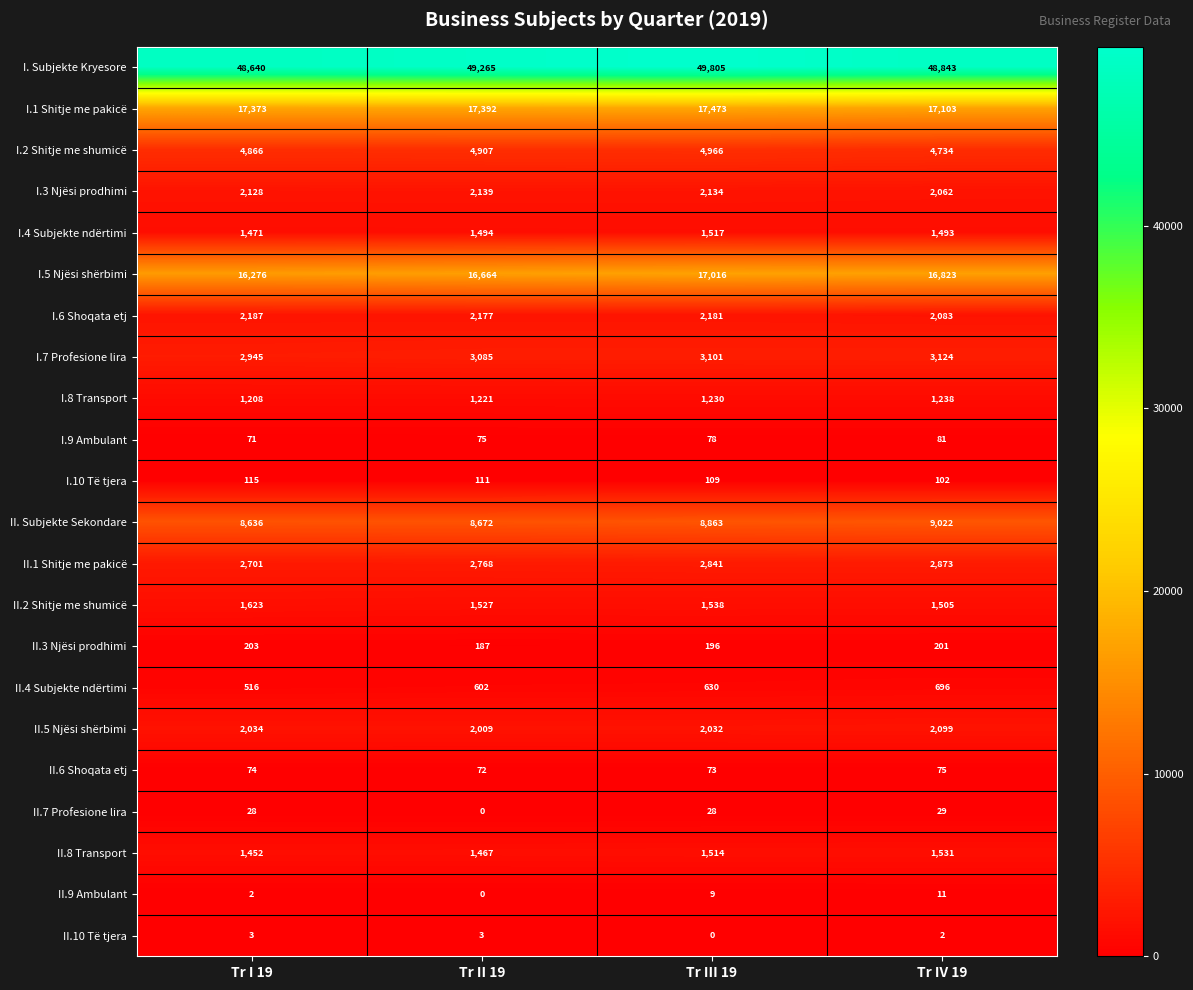

How many distinct data groups are displayed?

22